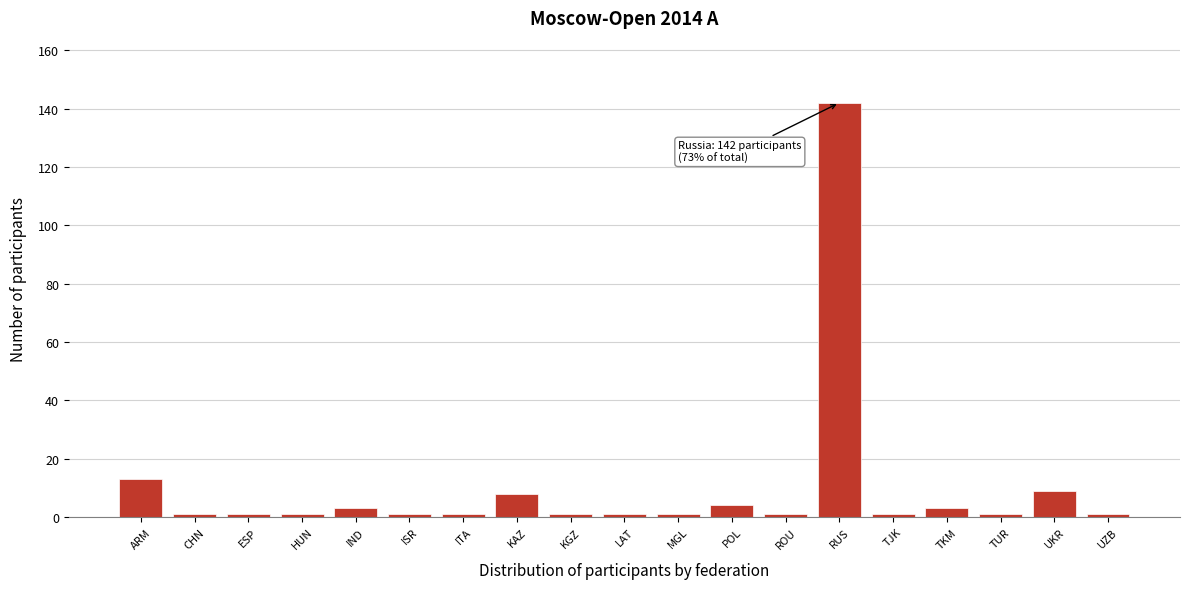

Reading left to right, extract all data points from this chart.

ARM=13	CHN=1	ESP=1	HUN=1	IND=3	ISR=1	ITA=1	KAZ=8	KGZ=1	LAT=1	MGL=1	POL=4	ROU=1	RUS=142	TJK=1	TKM=3	TUR=1	UKR=9	UZB=1